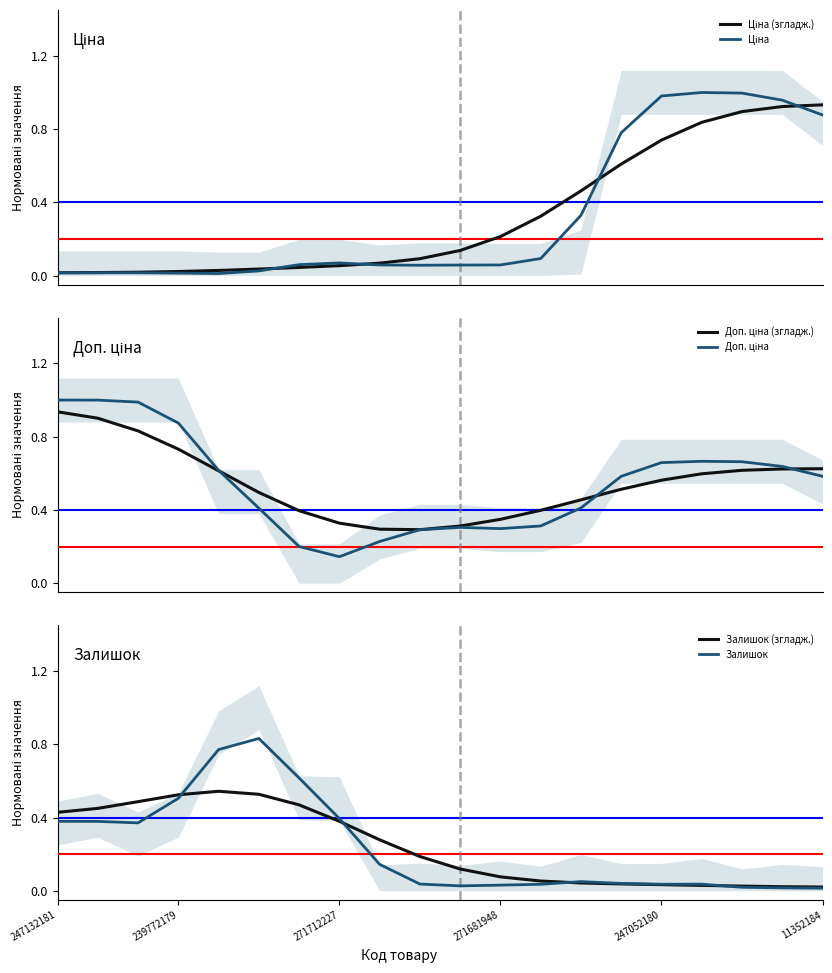

What is the sum of all Залишок (згладж.) values?

4.7